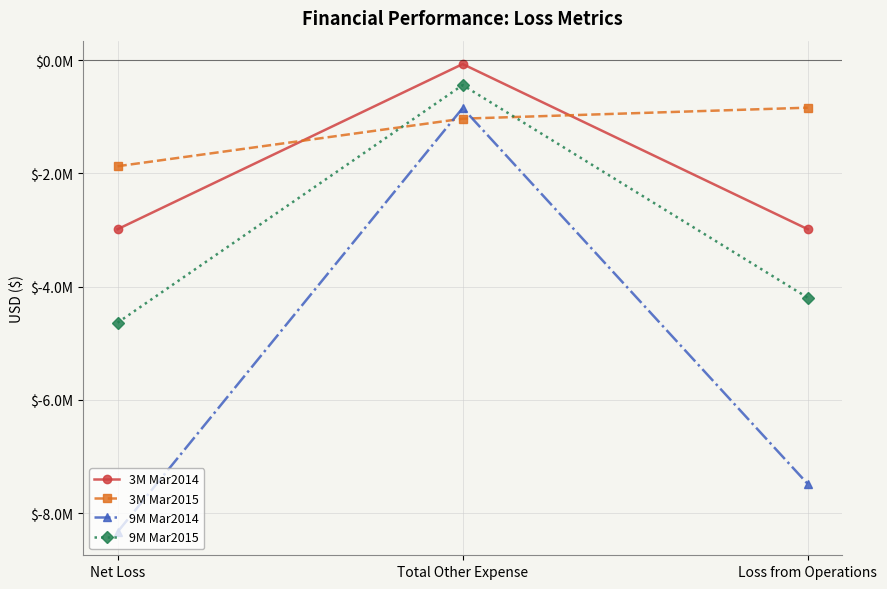

Rank the series by their average value, from highest to lowest.

3M Mar2015, 3M Mar2014, 9M Mar2015, 9M Mar2014